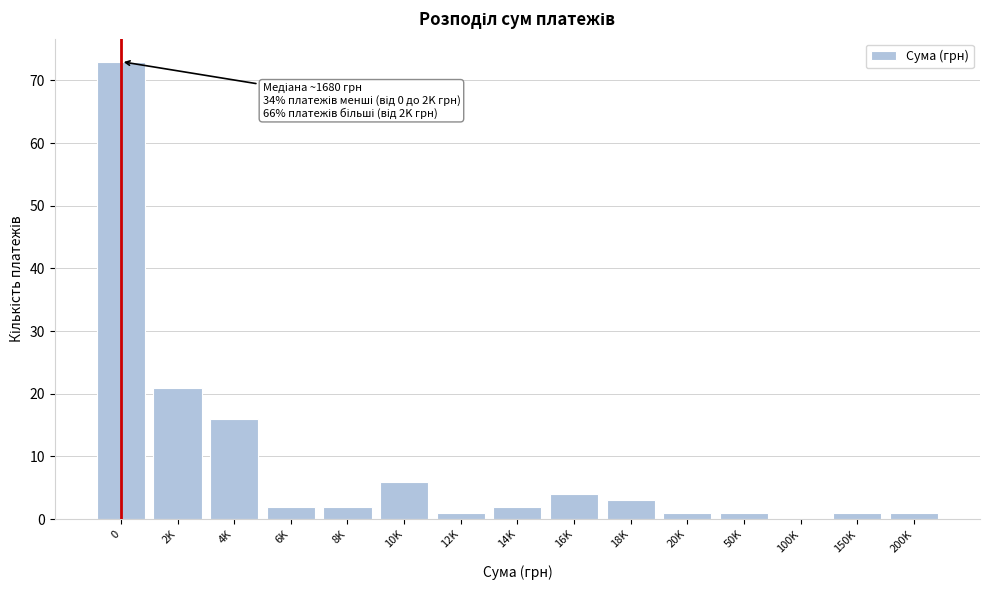

Reading left to right, extract all data points from this chart.

0=73	2K=21	4K=16	6K=2	8K=2	10K=6	12K=1	14K=2	16K=4	18K=3	20K=1	50K=1	100K=0	150K=1	200K=1